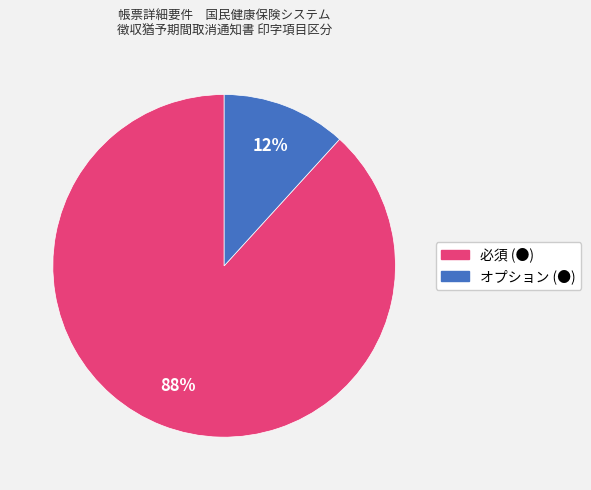

Which category has the smallest portion of the pie?

オプション (●)